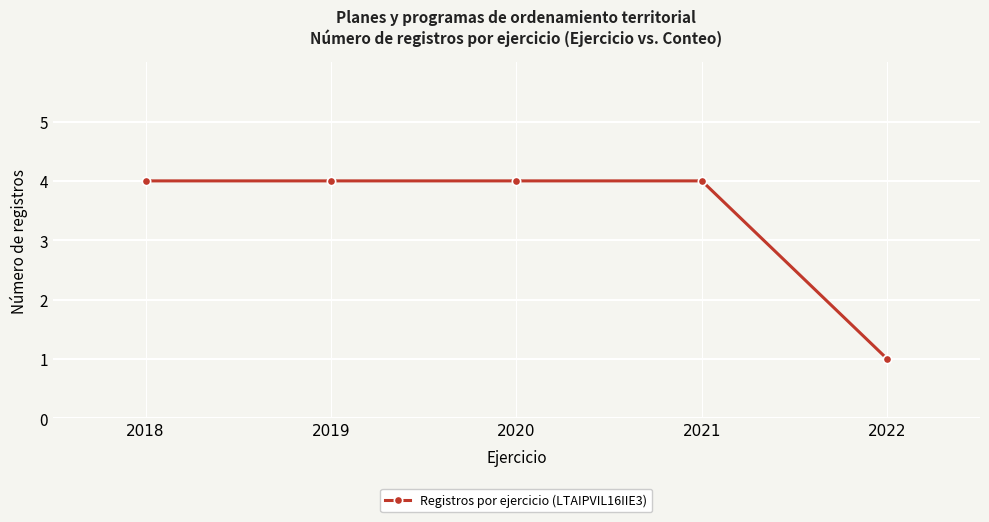

What is the smallest value displayed?

1